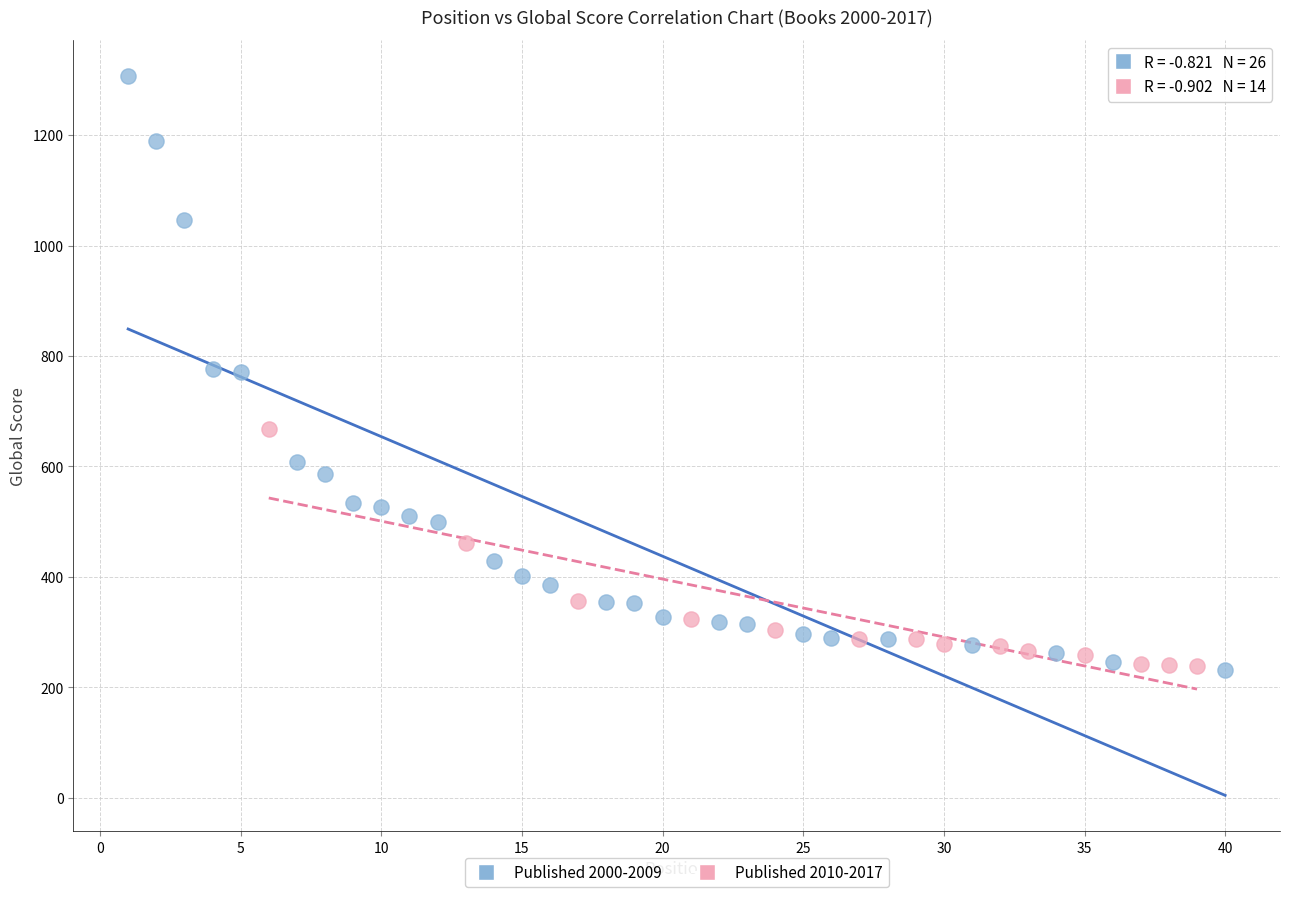

Which series has the widest spread of Y values?

Published 2000-2009